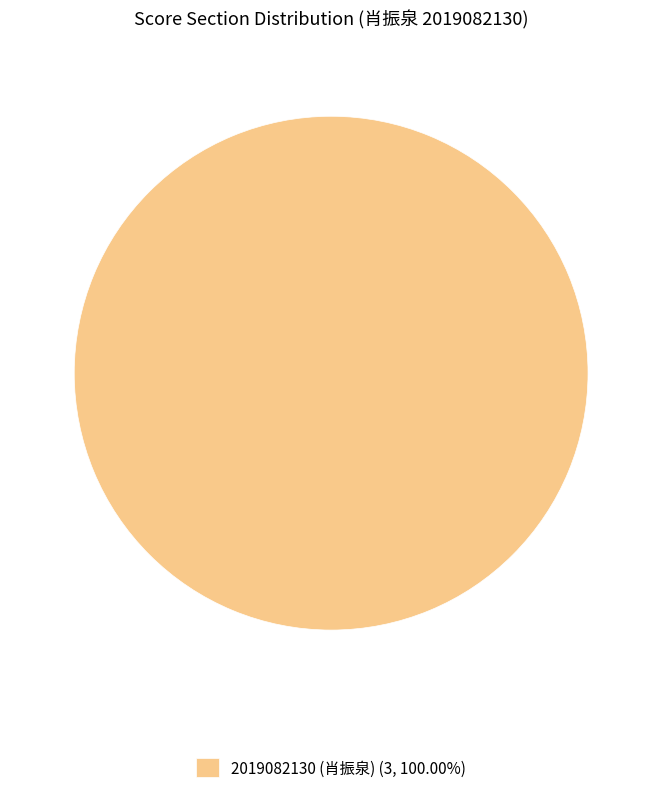

Is there a majority slice in this chart?

Yes